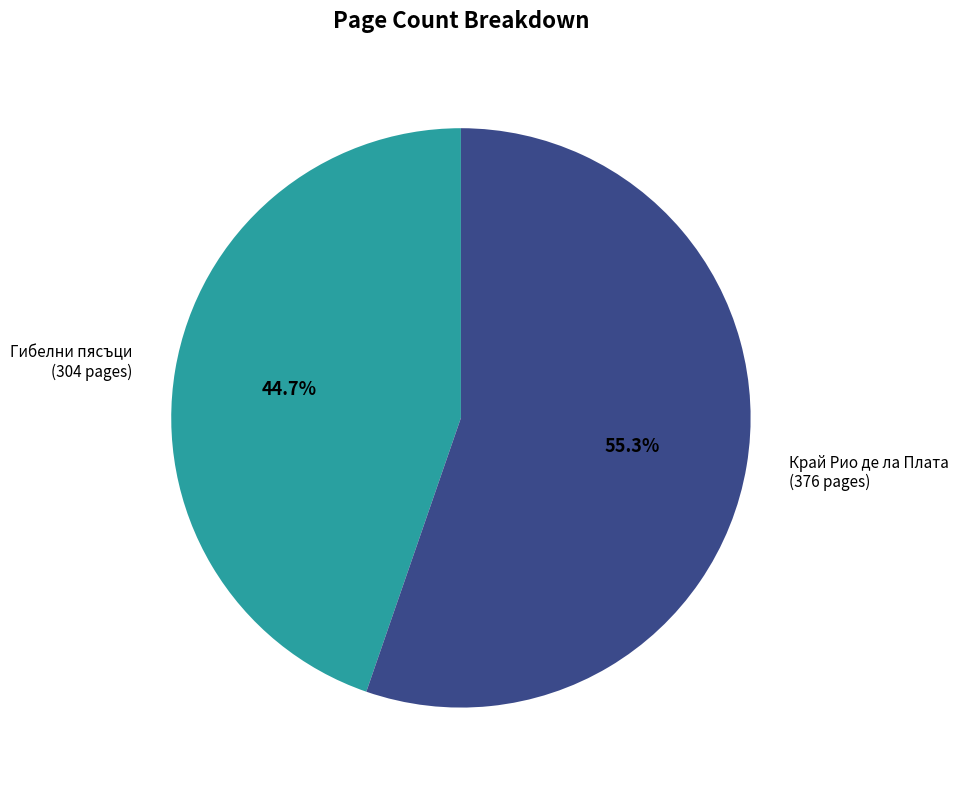

Does Край Рио де ла Плата (376 pages) represent more than half of the total?

Yes